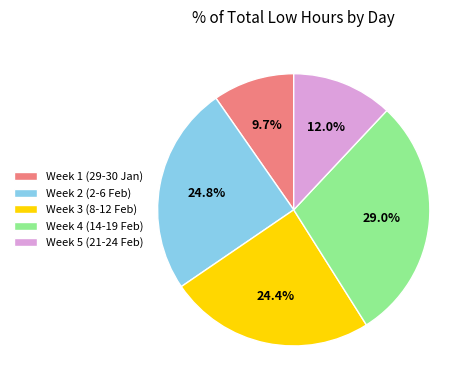

Is there a majority slice in this chart?

No